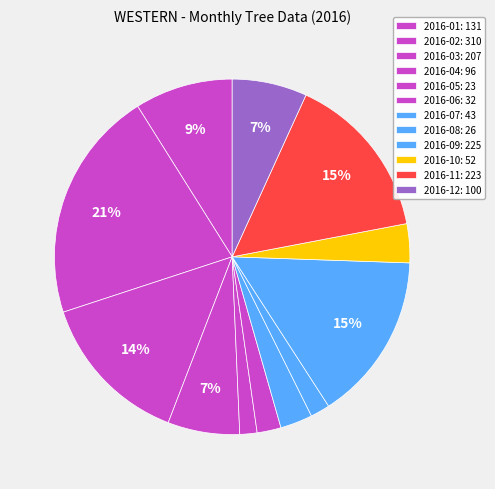

How many slices are in this pie chart?

12